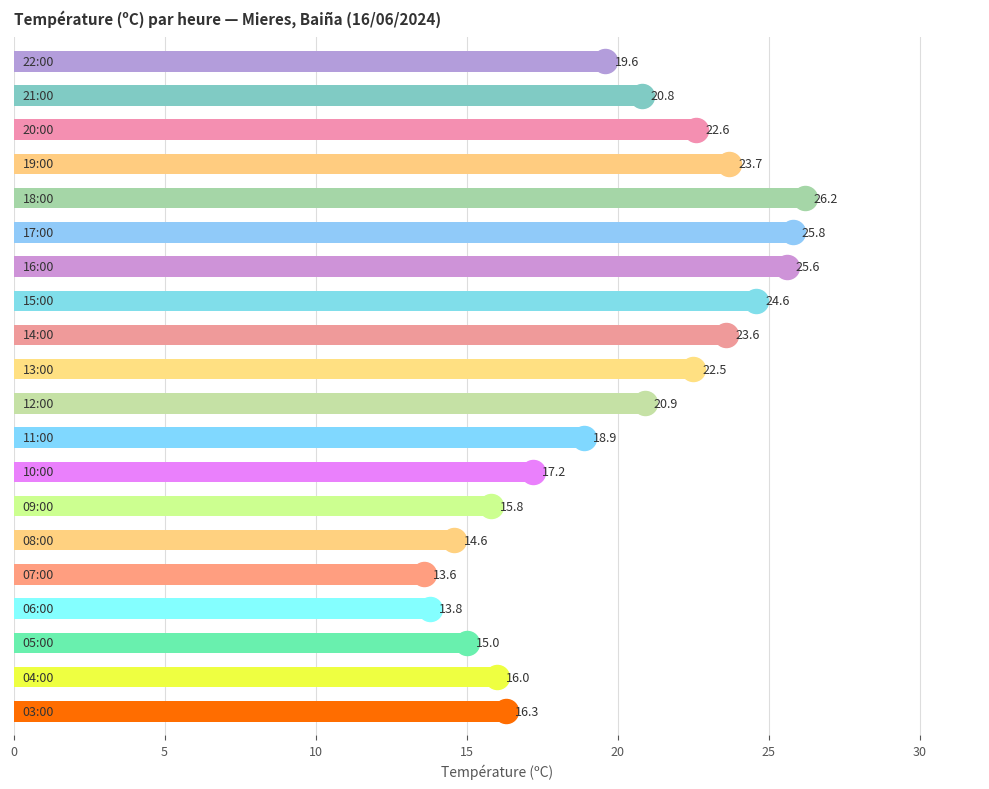

What is the ratio of the value at 04:00 to the value at 16:00?

0.6